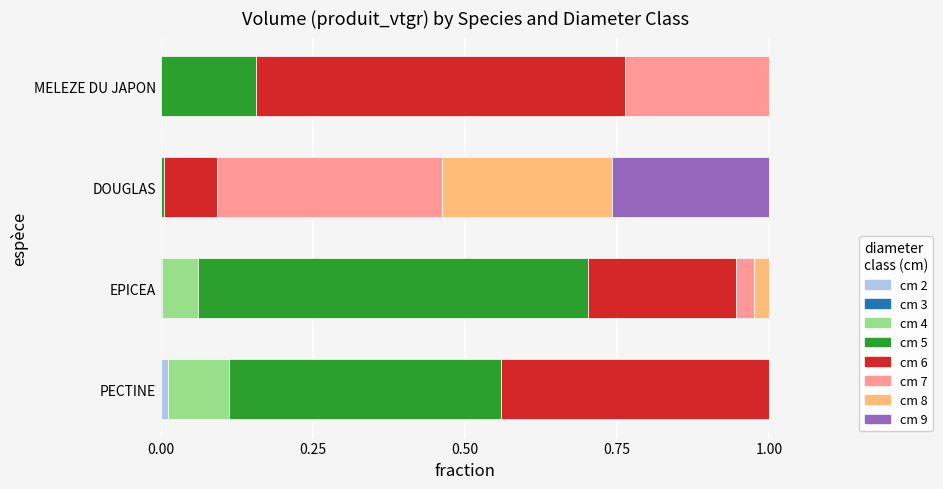

What is the total value across all series at MELEZE DU JAPON?

1.0